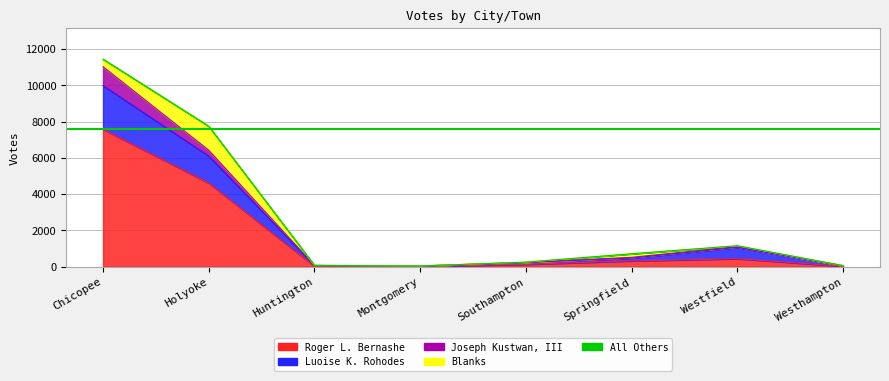

Reading right to left, list all the values displayed in this chart.

Roger L. Bernashe: Westhampton=23	Westfield=441	Springfield=320	Southampton=131	Montgomery=22	Huntington=30	Holyoke=4616	Chicopee=7580
Luoise K. Rohodes: Westhampton=30	Westfield=626	Springfield=154	Southampton=99	Montgomery=14	Huntington=37	Holyoke=1481	Chicopee=2403
Joseph Kustwan, III: Westhampton=0	Westfield=38	Springfield=40	Southampton=8	Montgomery=2	Huntington=3	Holyoke=327	Chicopee=1047
Blanks: Westhampton=5	Westfield=49	Springfield=198	Southampton=13	Montgomery=3	Huntington=2	Holyoke=1322	Chicopee=416
All Others: Westhampton=0	Westfield=0	Springfield=0	Southampton=0	Montgomery=0	Huntington=0	Holyoke=0	Chicopee=0